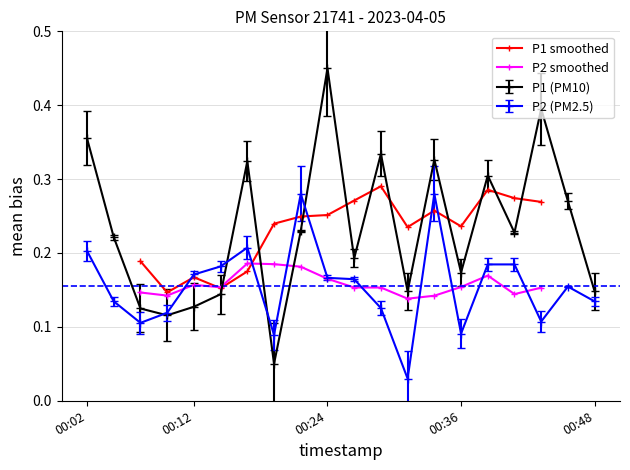

Where is the first local maximum for P1 smoothed?

00:12